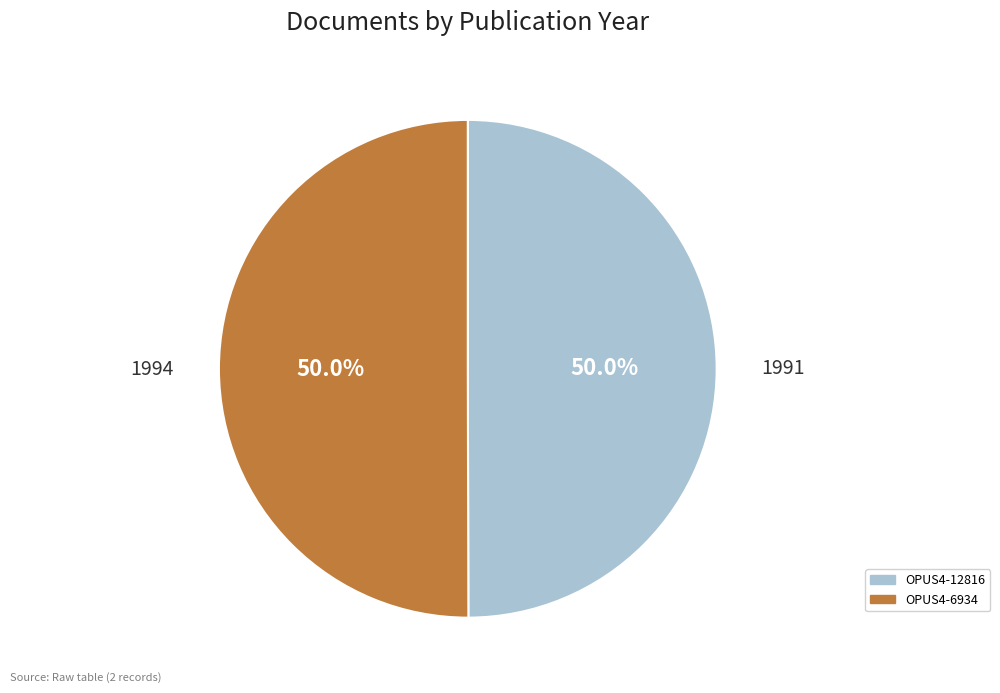

Combined, do OPUS4-12816 and OPUS4-6934 account for over 50%?

Yes